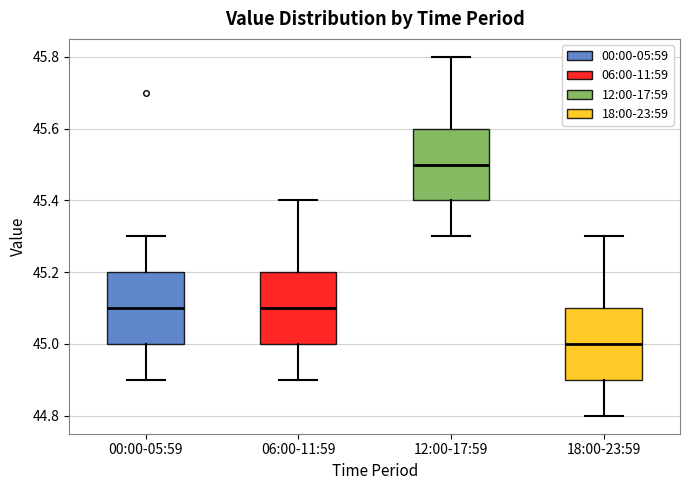

Reading left to right, transcribe this box plot: for each box, give where its median line is, the range the box spans, and where its two whiskers end, as read against the y-axis. The values are not printed on the chart, so give them approximately, as read against the axis.

00:00-05:59: median 45.1, box 45.0 to 45.2, whiskers 44.9 to 45.3
06:00-11:59: median 45.1, box 45.0 to 45.2, whiskers 44.9 to 45.4
12:00-17:59: median 45.5, box 45.4 to 45.6, whiskers 45.3 to 45.8
18:00-23:59: median 45.0, box 44.9 to 45.1, whiskers 44.8 to 45.3